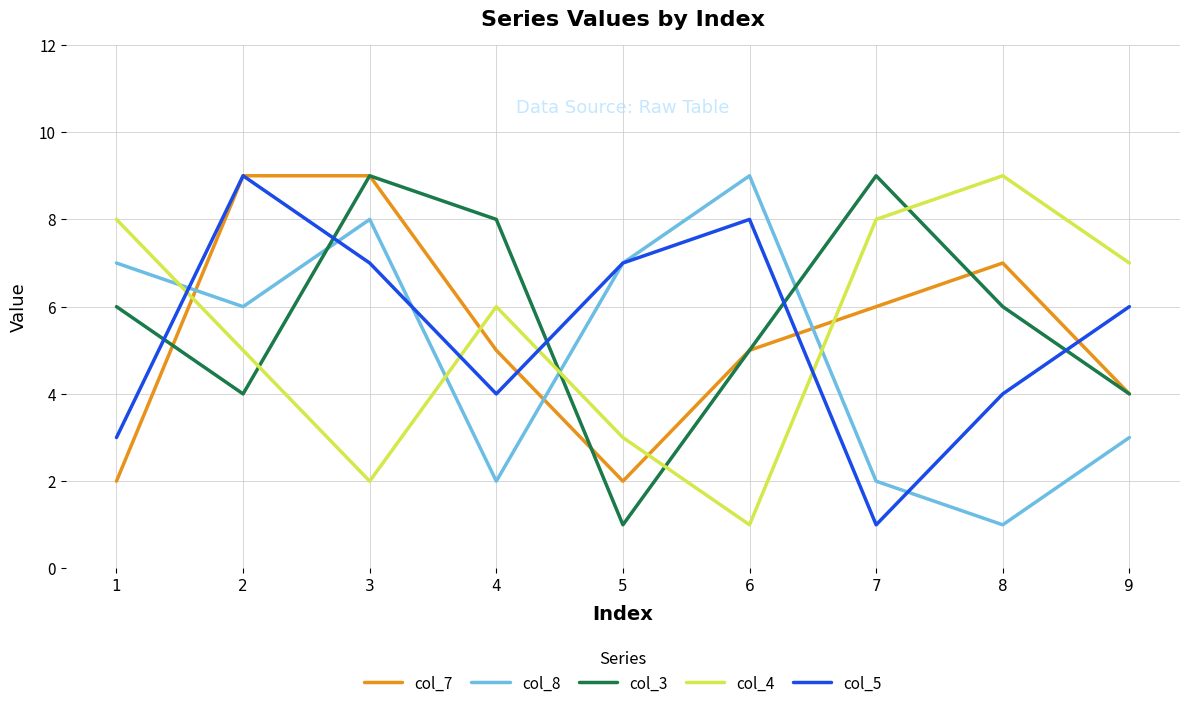

True or false: col_7 and col_4 intersect in this chart.

True